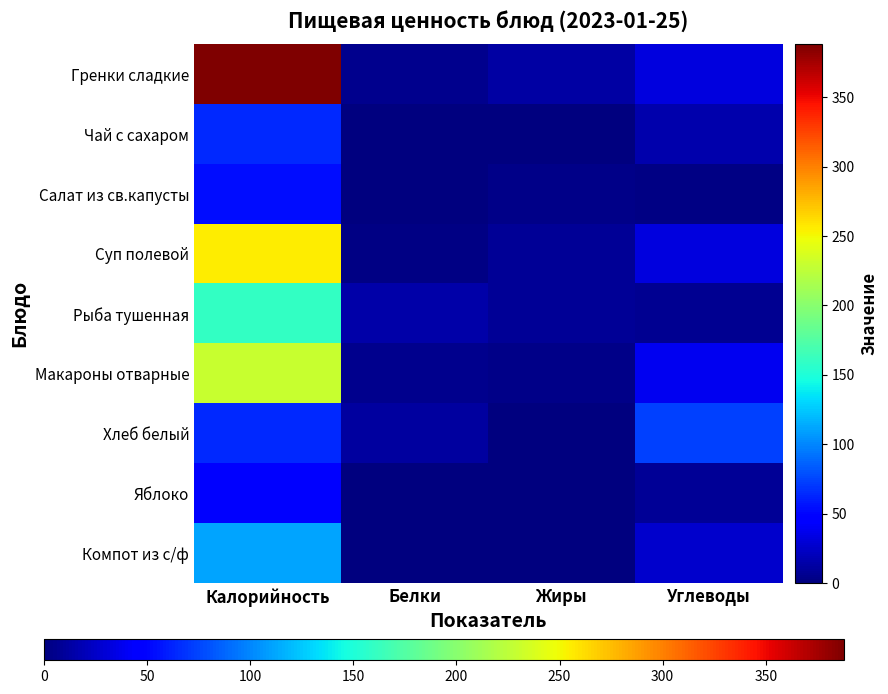

Reading right to left, what are all the values shown in this chart?

Гренки сладкие: Углеводы=33.0	Жиры=13.0	Белки=6.0	Калорийность=388.0
Чай с сахаром: Углеводы=15.4	Жиры=0.0	Белки=0.1	Калорийность=65.0
Салат из св.капусты: Углеводы=3.0	Жиры=4.2	Белки=1.0	Калорийность=54.0
Суп полевой: Углеводы=32.0	Жиры=9.0	Белки=3.0	Калорийность=255.0
Рыба тушенная: Углеводы=7.0	Жиры=8.0	Белки=14.0	Калорийность=160.0
Макароны отварные: Углеводы=39.0	Жиры=4.0	Белки=6.0	Калорийность=230.0
Хлеб белый: Углеводы=74.0	Жиры=0.0	Белки=11.0	Калорийность=65.0
Яблоко: Углеводы=9.0	Жиры=0.4	Белки=0.4	Калорийность=47.0
Компот из с/ф: Углеводы=27.0	Жиры=0.0	Белки=1.0	Калорийность=111.0